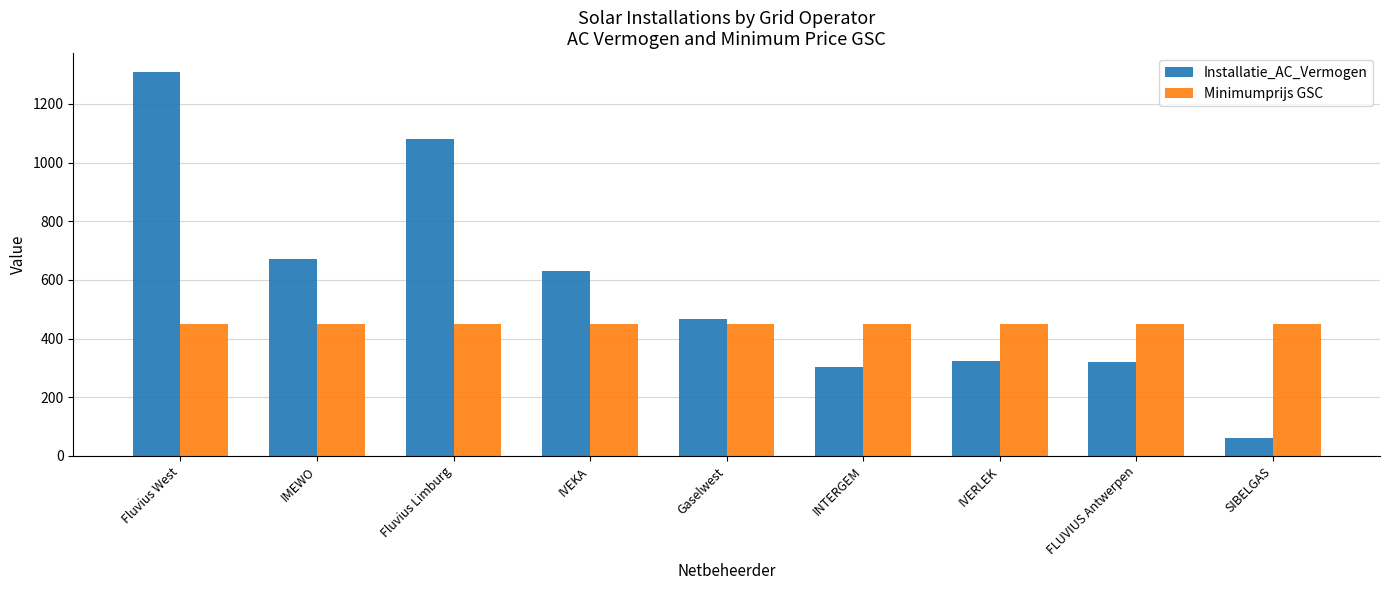

Is the value of Minimumprijs GSC at IVEKA greater than the value of Installatie_AC_Vermogen at Fluvius Limburg?

No